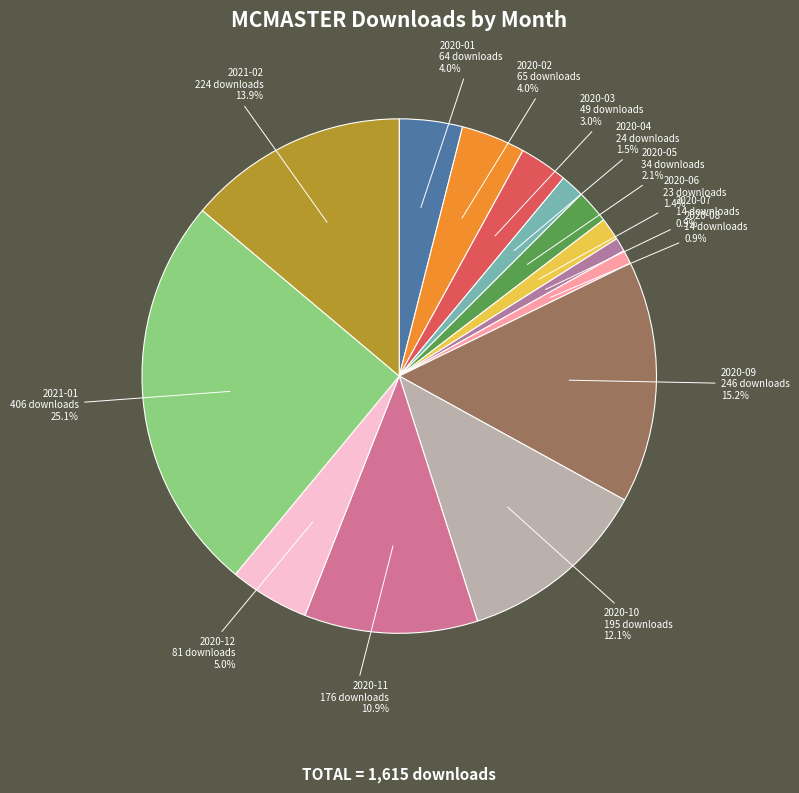

What percentage is the 2020-06 slice, to the nearest percent?

1%